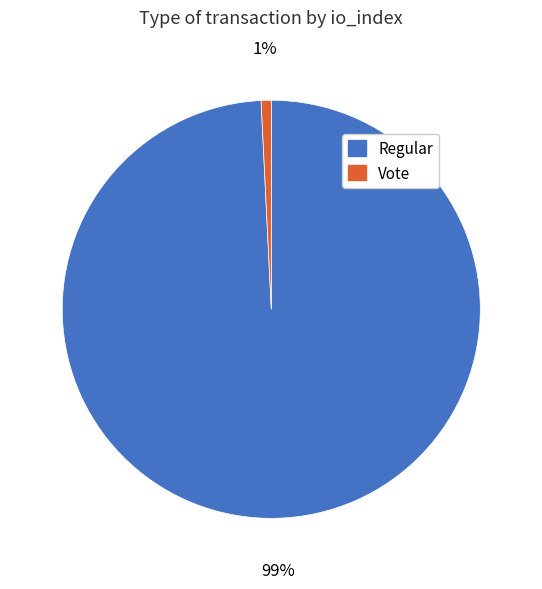

Count the number of slices in the pie.

2